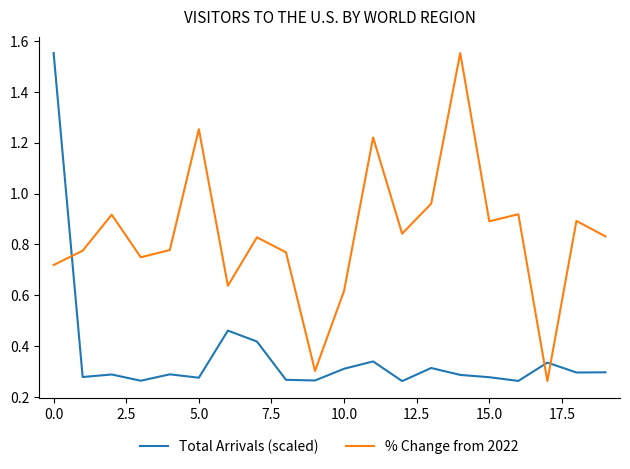

True or false: Total Arrivals (scaled) and % Change from 2022 cross at least once.

True